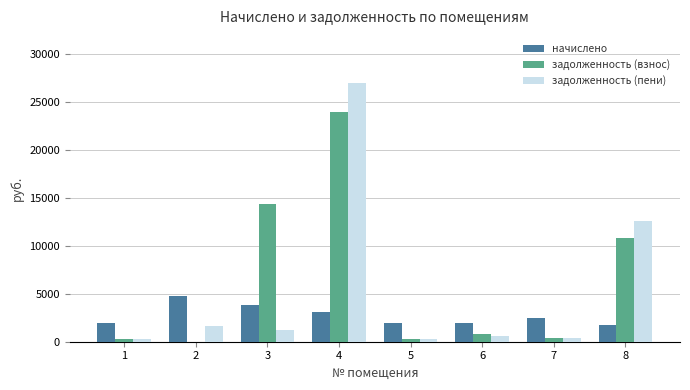

Which series has the widest spread of values?

задолженность (пени)